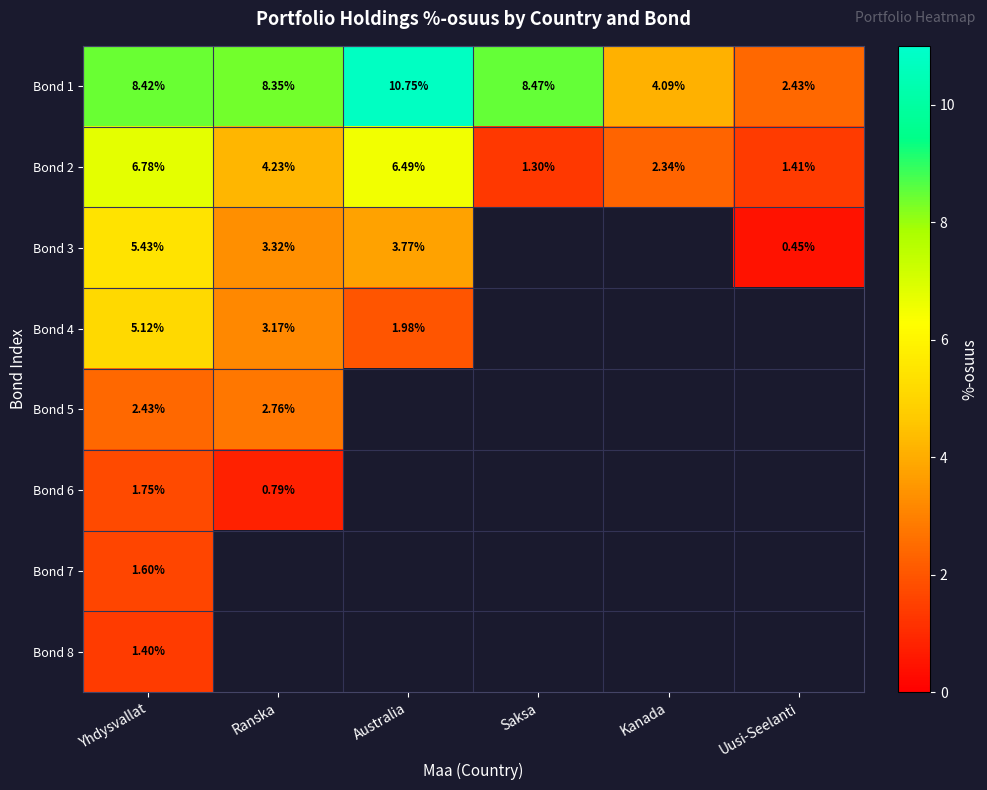

Rank the categories by Bond 2 value from lowest to highest.

Saksa, Uusi-Seelanti, Kanada, Ranska, Australia, Yhdysvallat